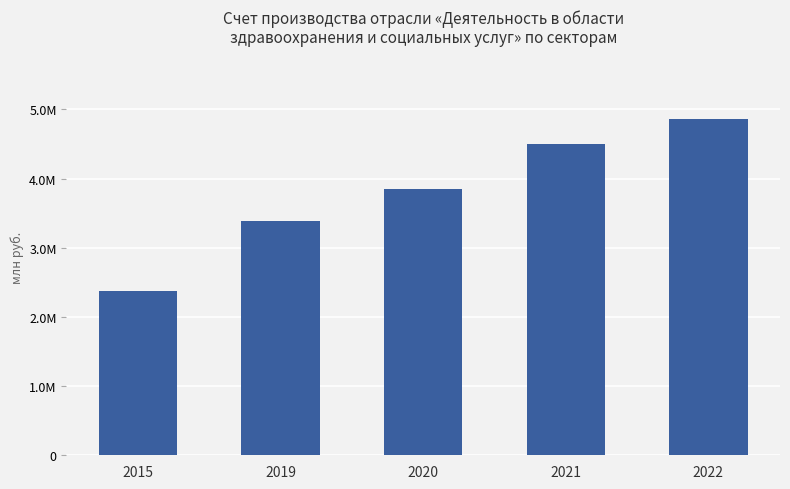

Rank the categories by value from lowest to highest.

2015, 2019, 2020, 2021, 2022